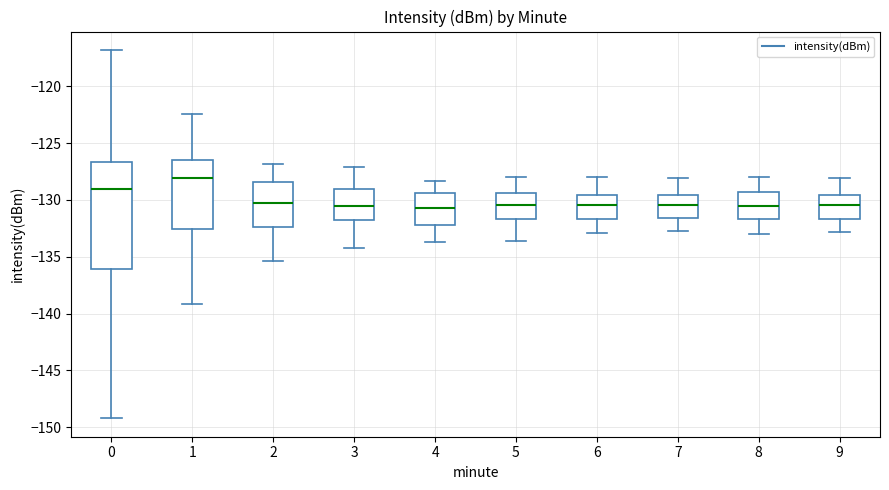

Where does the median line of the box at x = 8 sit on the y-axis? The values are not printed on the chart, so give them approximately, as read against the axis.

-130.5